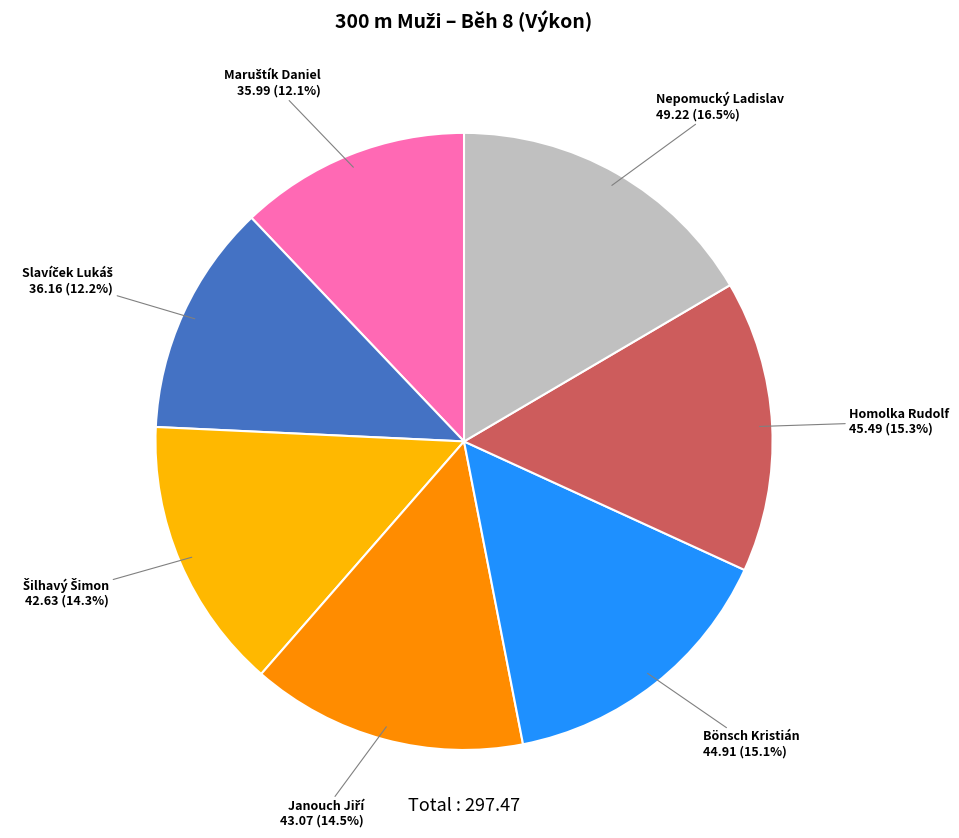

What is the largest slice in the pie chart?

Nepomucký Ladislav